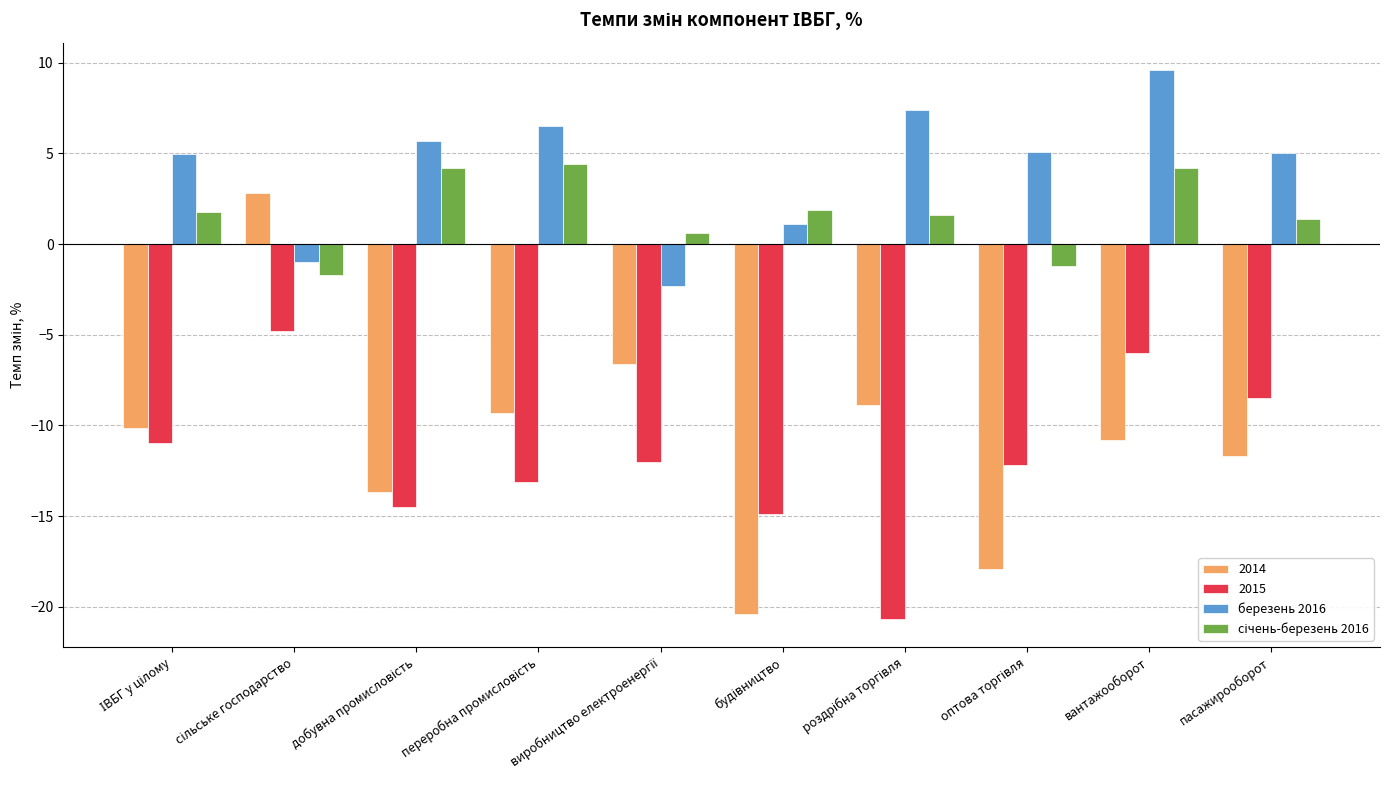

Count the number of categories in the chart.

10